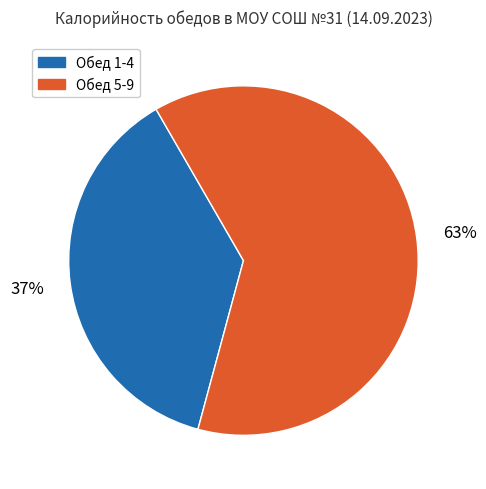

Is there a majority slice in this chart?

Yes